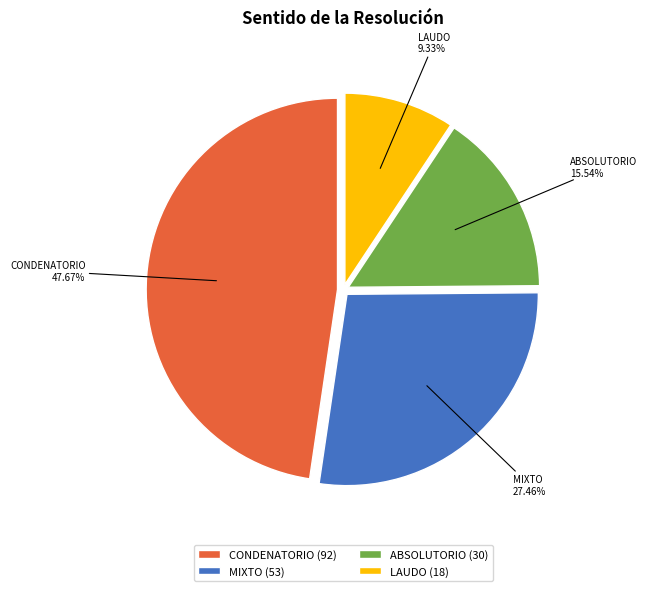

How many segments does this pie chart have?

4